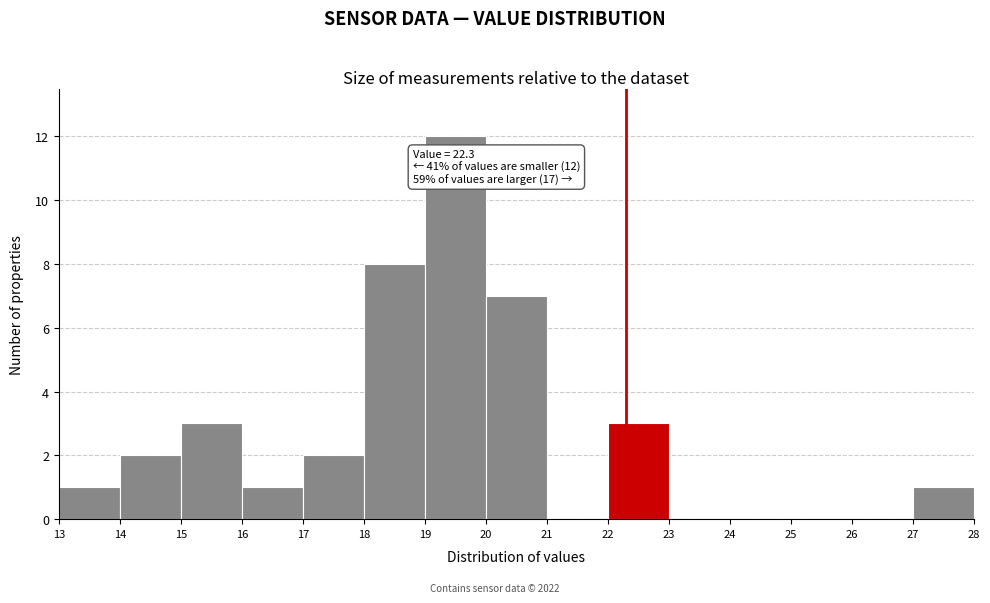

Over which range of the x-axis is the bar tallest?

19 to 20